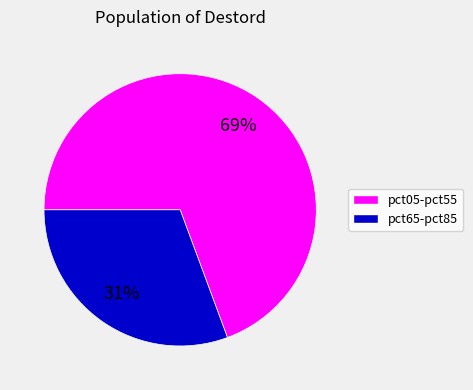

What is the majority slice?

pct05-pct55